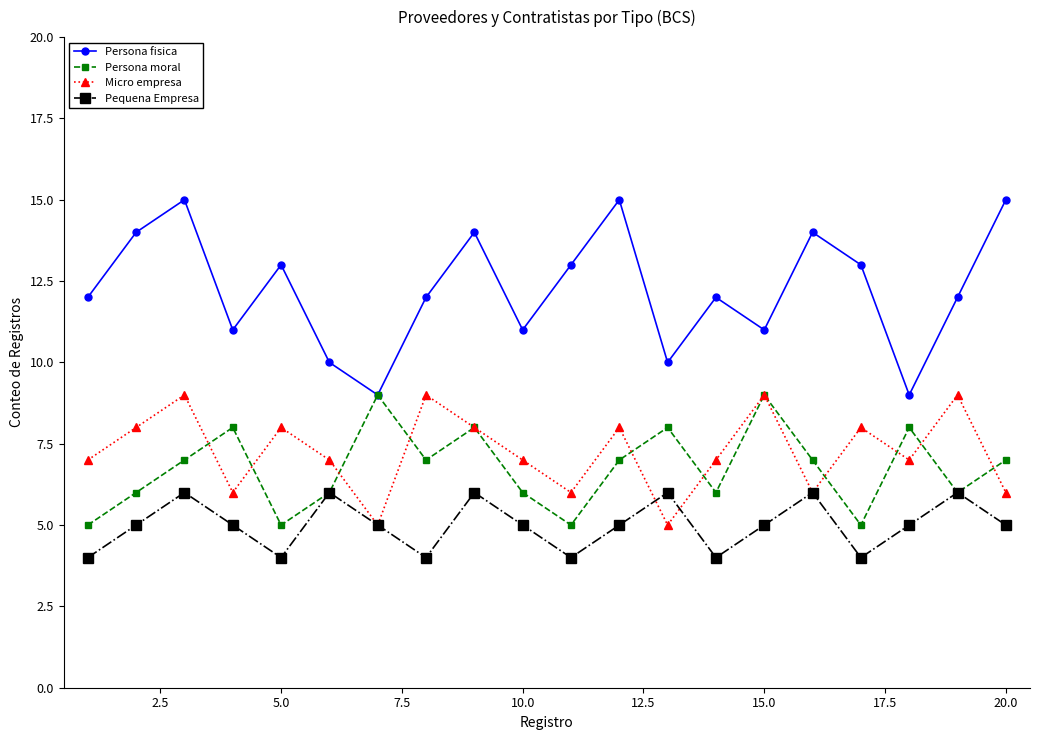

Count the Pequena Empresa values in the range 4 to 6.

20